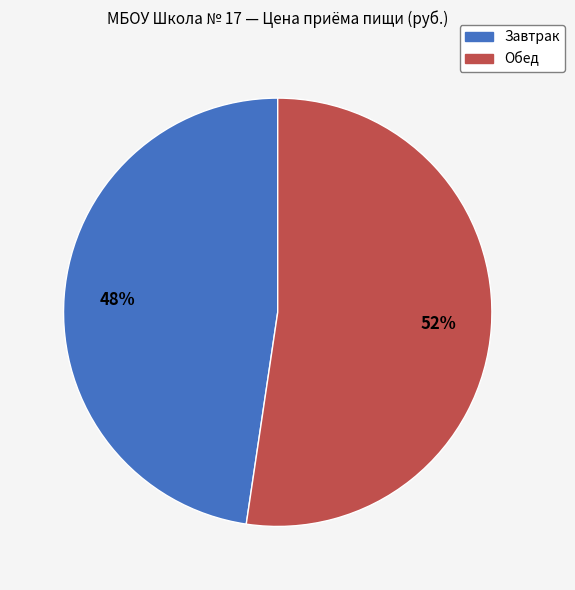

Is the sum of Обед and Завтрак greater than half?

Yes